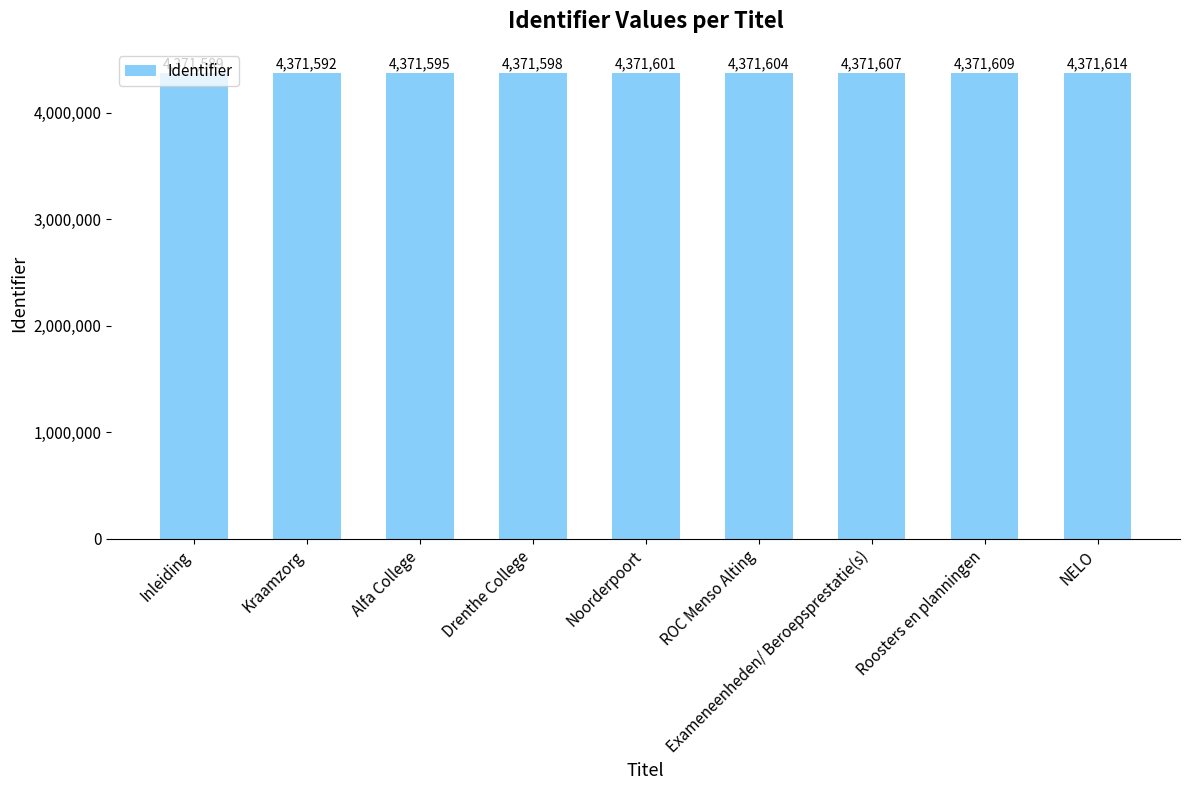

What value does the data have at Exameneenheden/ Beroepsprestatie(s)?

4371607